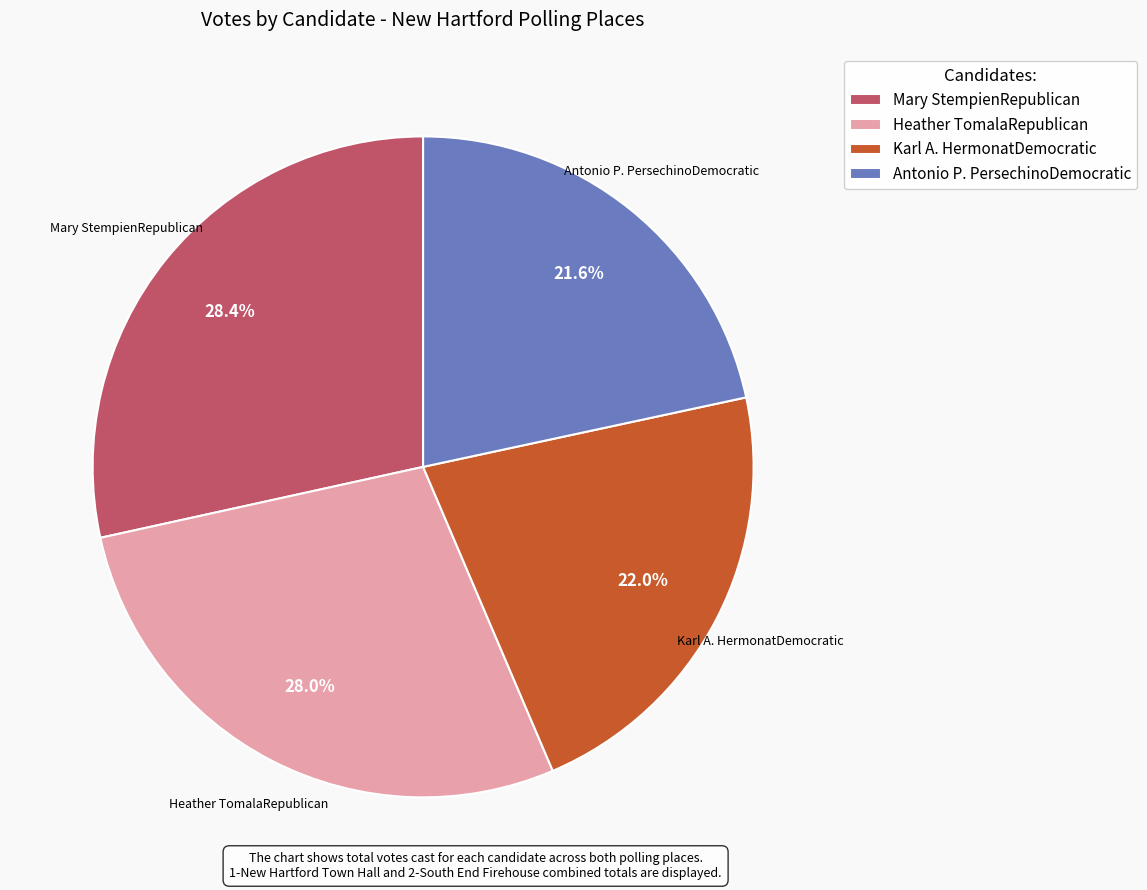

How many segments does this pie chart have?

4